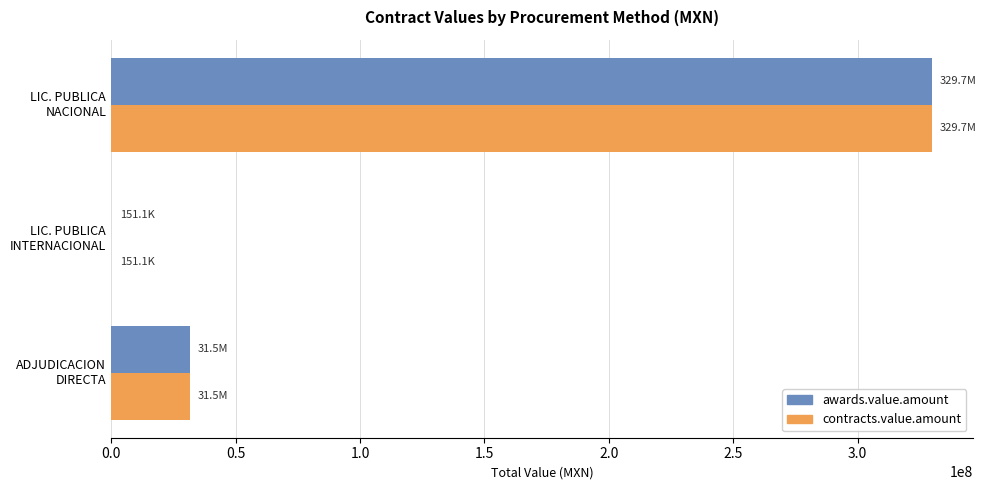

What is the maximum value for awards.value.amount?

329695717.8